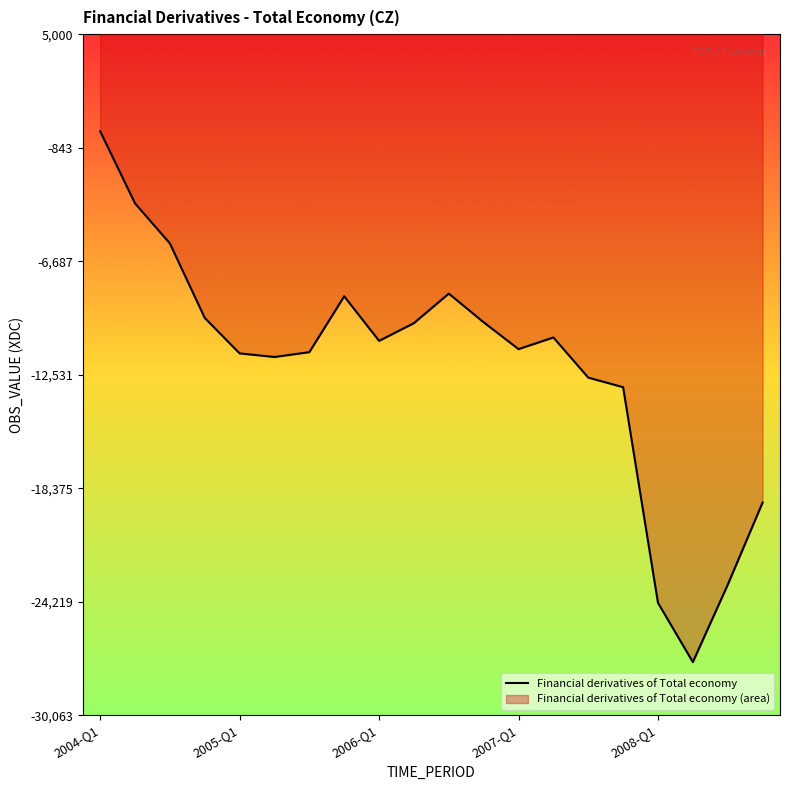

Where is the first local maximum?

7